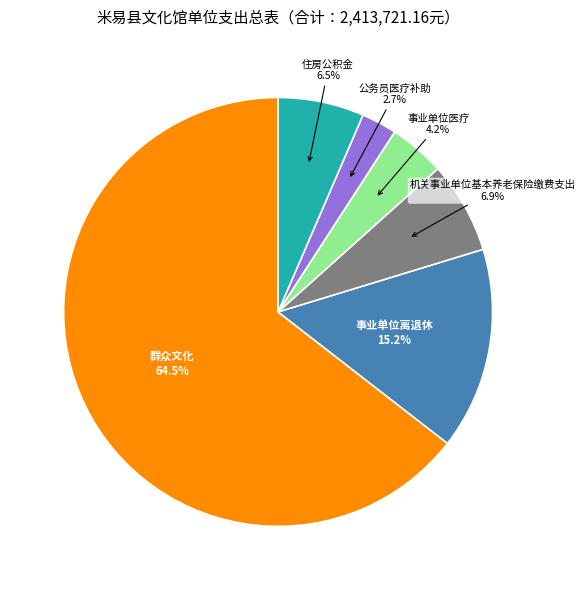

Which slice represents more than half of the pie?

群众文化